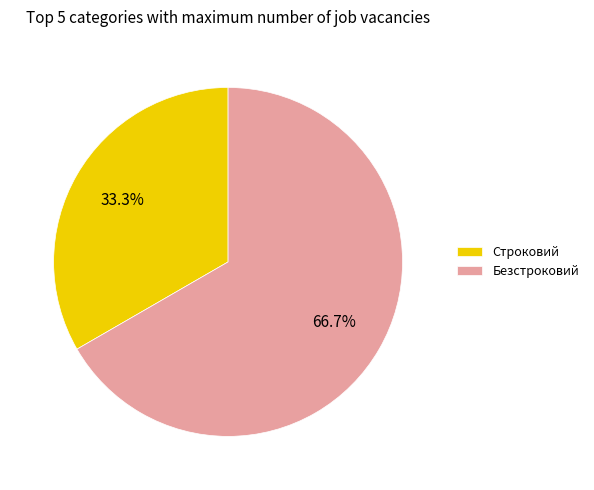

To the nearest percent, what is the average slice percentage?

50%